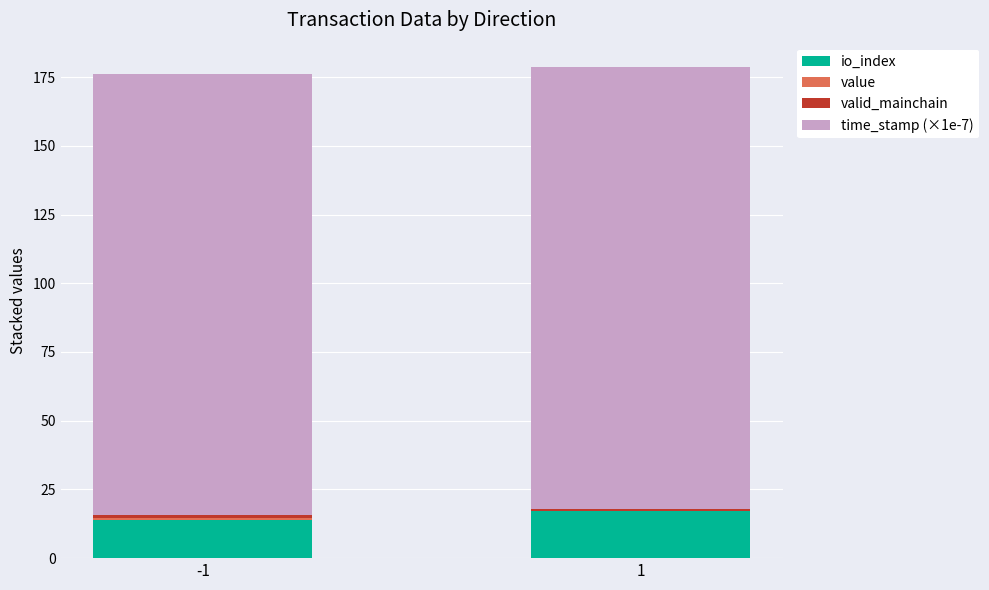

How many data points does each series have?

2